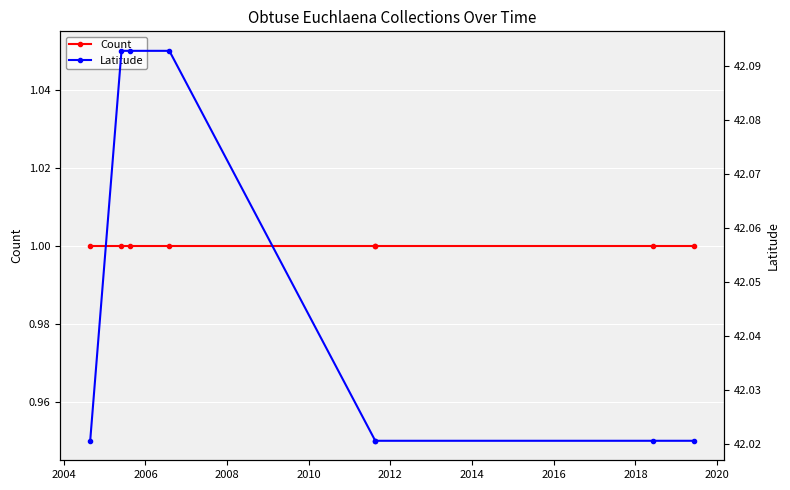

List the series in order of their overall mean, lowest first.

Count, Latitude